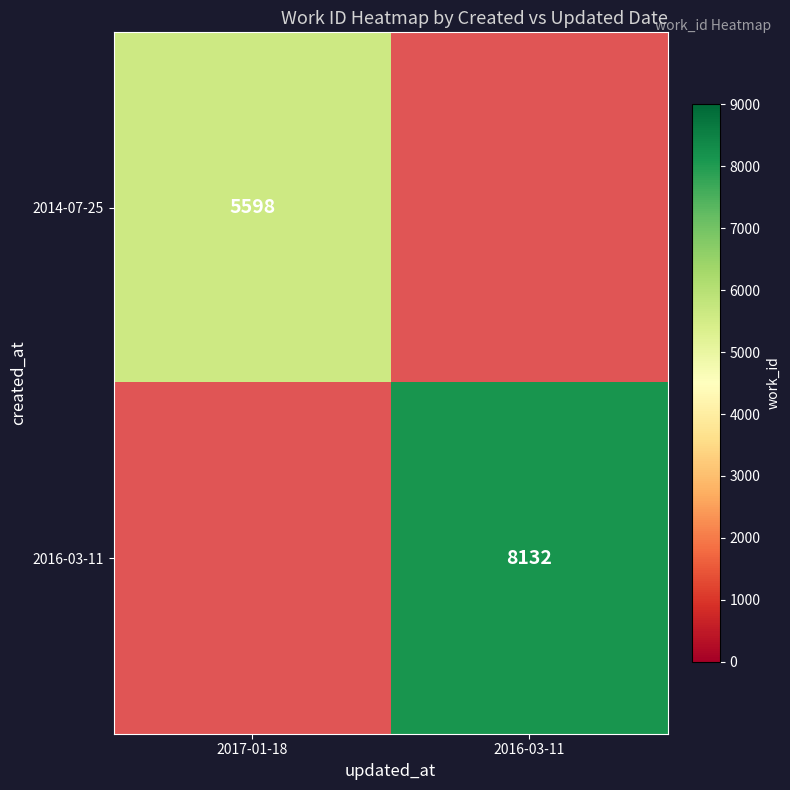

The 2016-03-11 series shows 3267 at 2016-03-11. True or false?

False